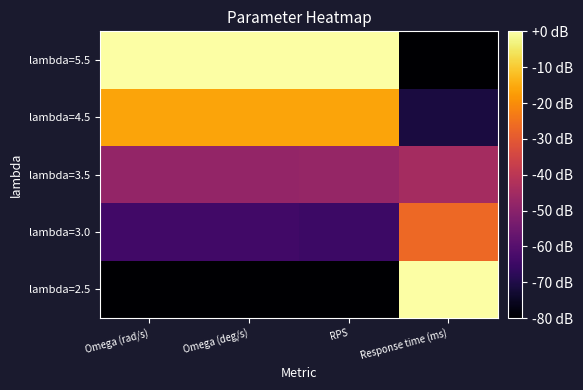

What is the total value across all series at Omega (deg/s)?

-208.0